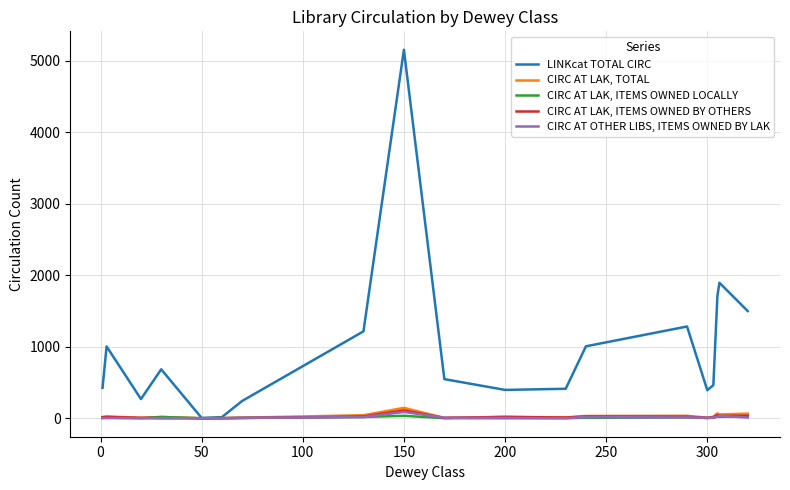

List the series in order of their peak value, lowest first.

CIRC AT LAK, ITEMS OWNED LOCALLY, CIRC AT OTHER LIBS, ITEMS OWNED BY LAK, CIRC AT LAK, ITEMS OWNED BY OTHERS, CIRC AT LAK, TOTAL, LINKcat TOTAL CIRC